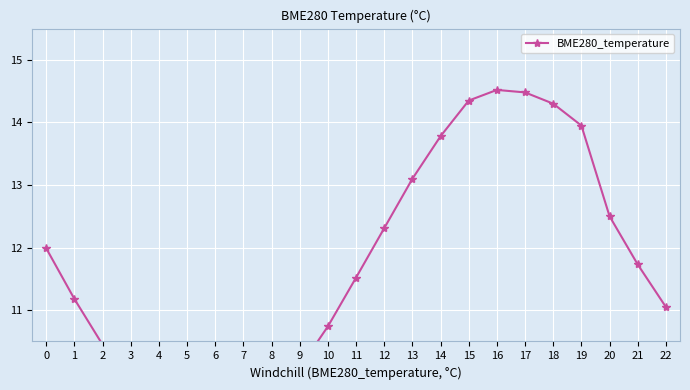

Reading left to right, extract all data points from this chart.

12.0	11.2	10.4	9.8	9.5	9.4	9.3	9.3	9.5	10.1	10.7	11.5	12.3	13.1	13.8	14.3	14.5	14.5	14.3	13.9	12.5	11.7	11.1